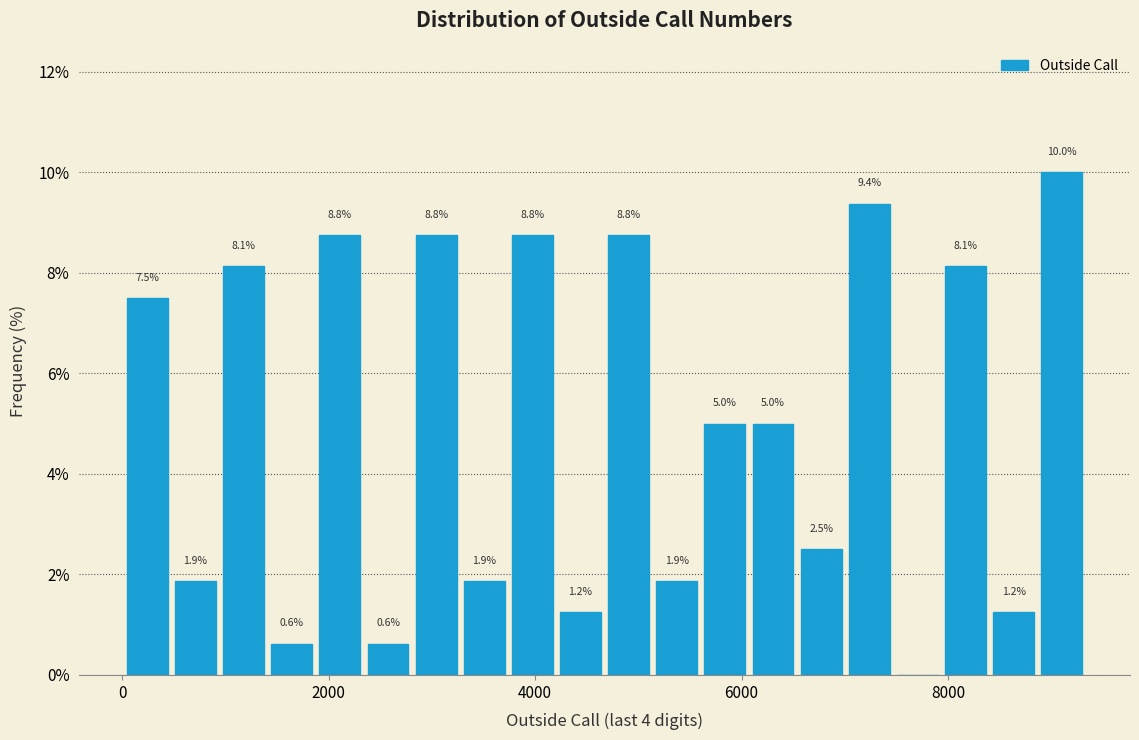

Read against the x-axis, roughly where is the centre of the tallest bar?

9200